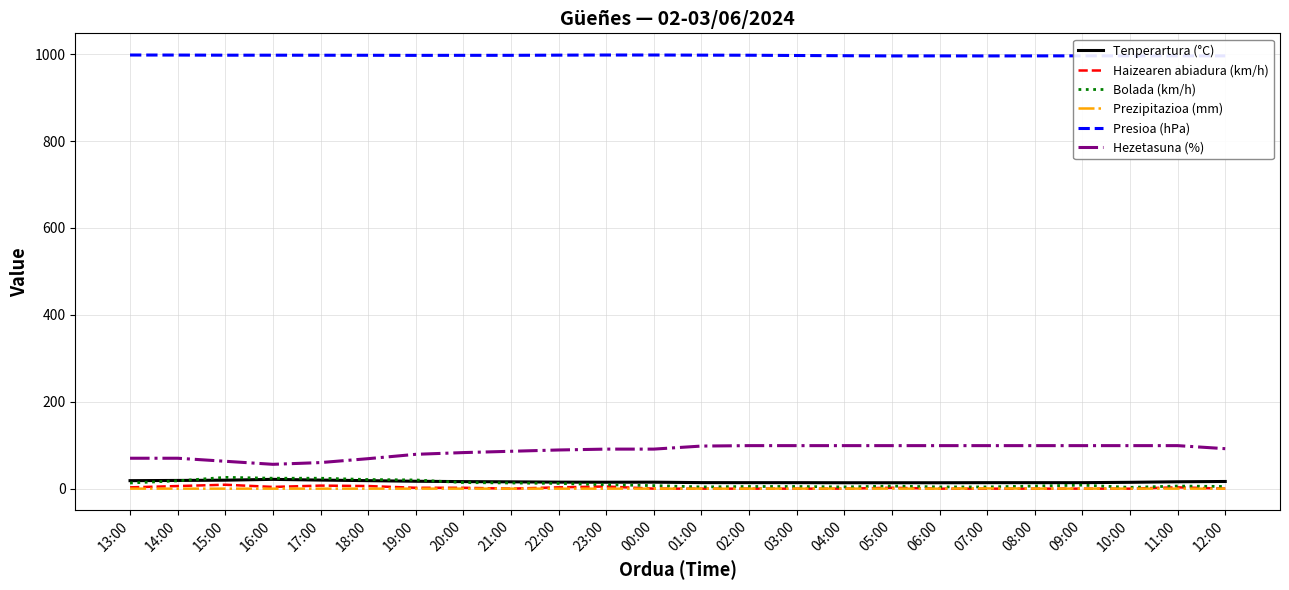

Where does the Presioa (hPa) series first go above 997?

13:00